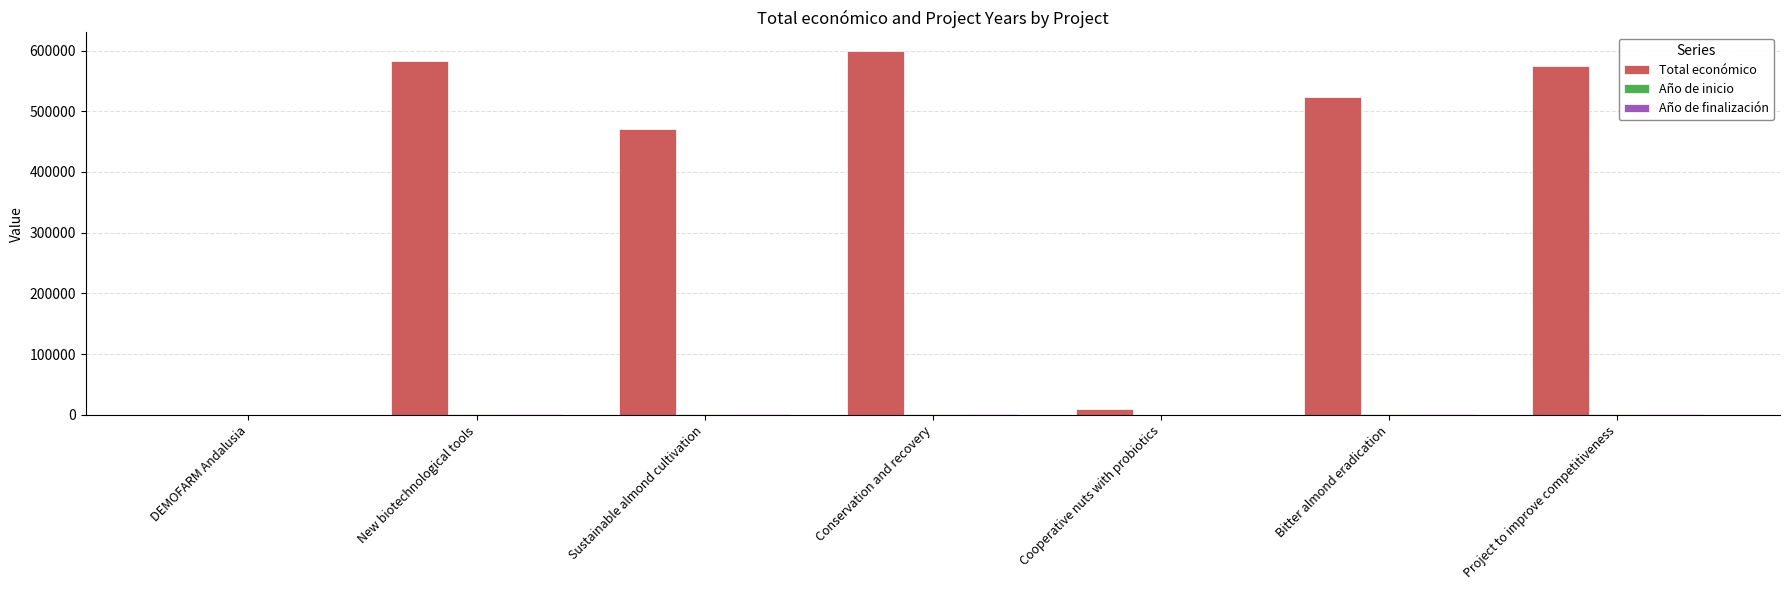

At which label does Total económico first exceed 523022?

New biotechnological tools